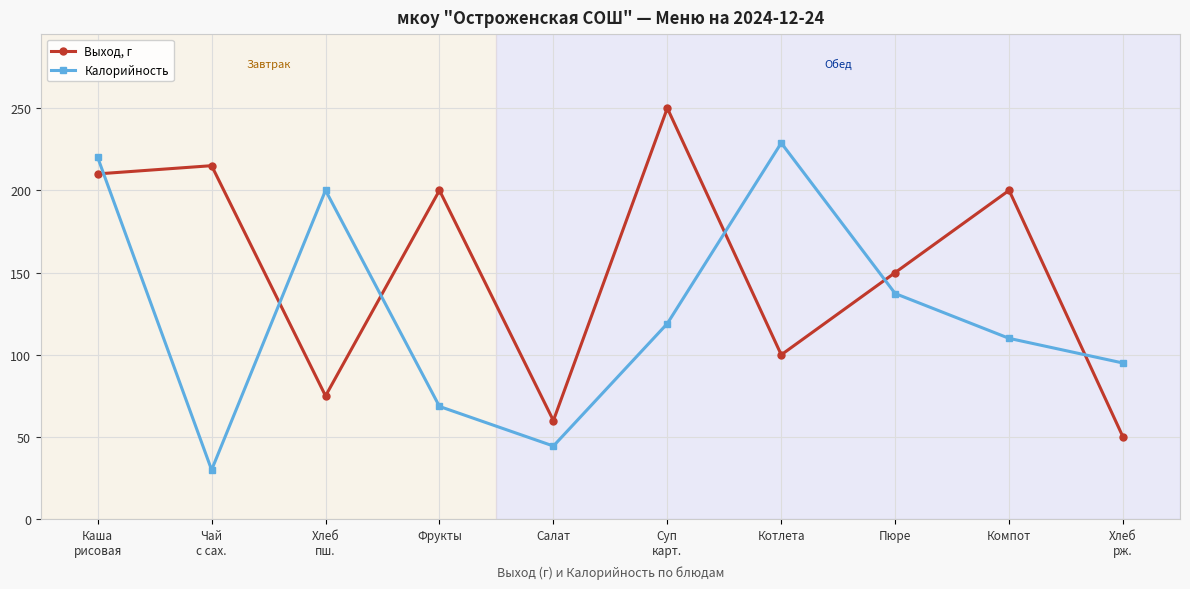

True or false: Калорийность and Выход, г cross at least once.

True